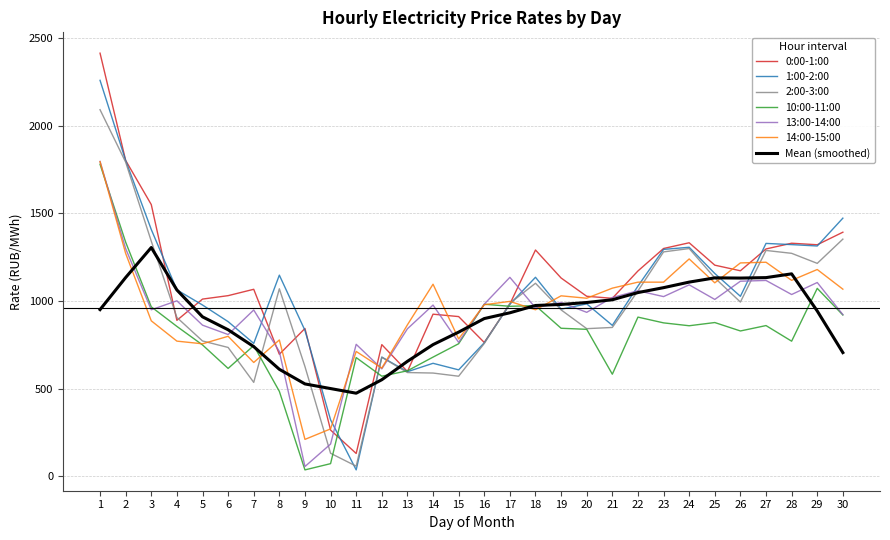

What is the difference between the highest and lowest values at 5?

261.3